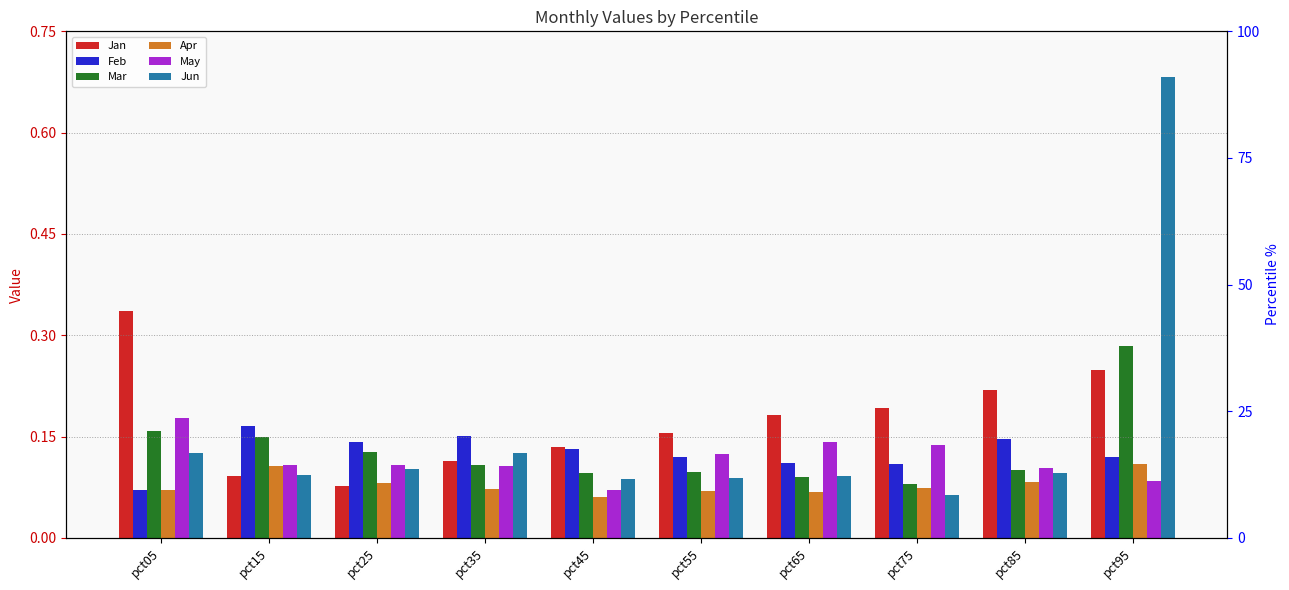

What is the value of the Apr bar at the 2nd from the left?

0.1